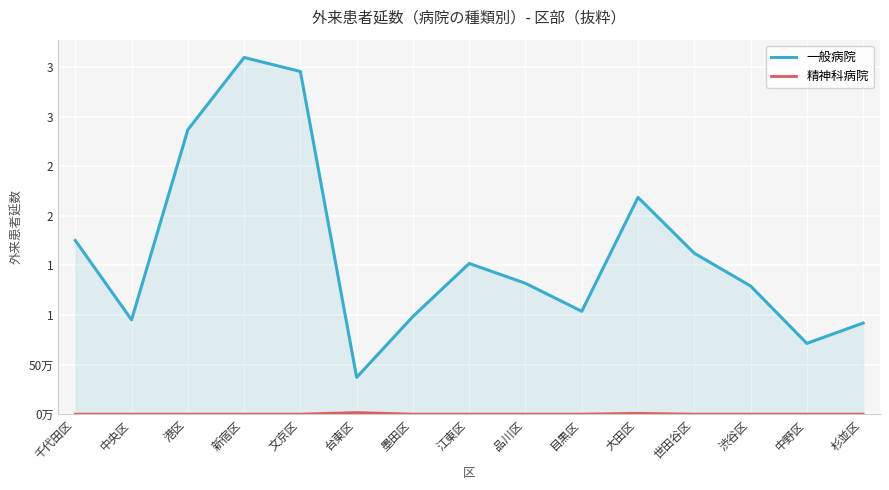

What is the spread (max minus min) of values at 杉並区?

918762